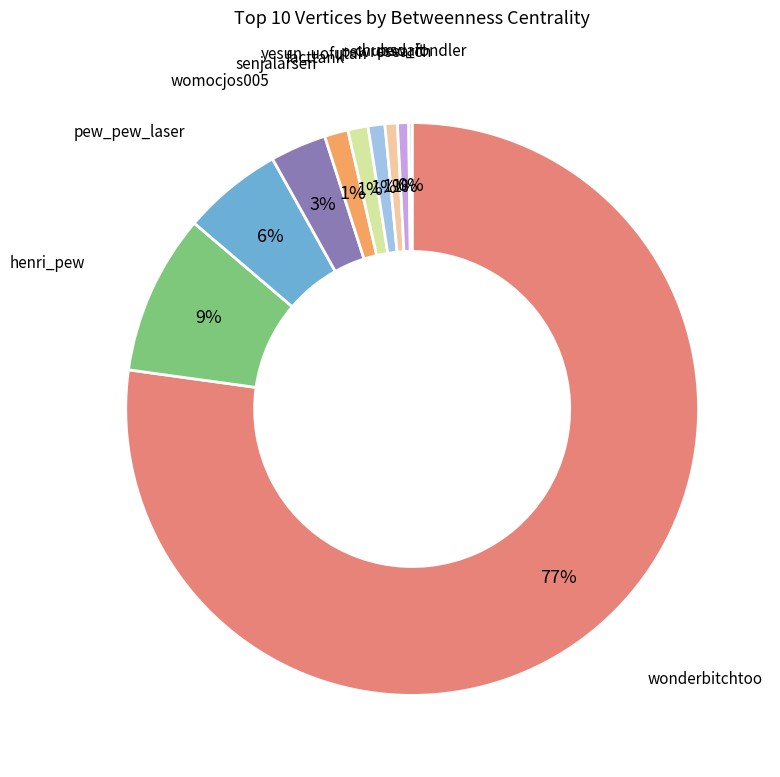

True or false: pewresearch accounts for 11% of the total.

False